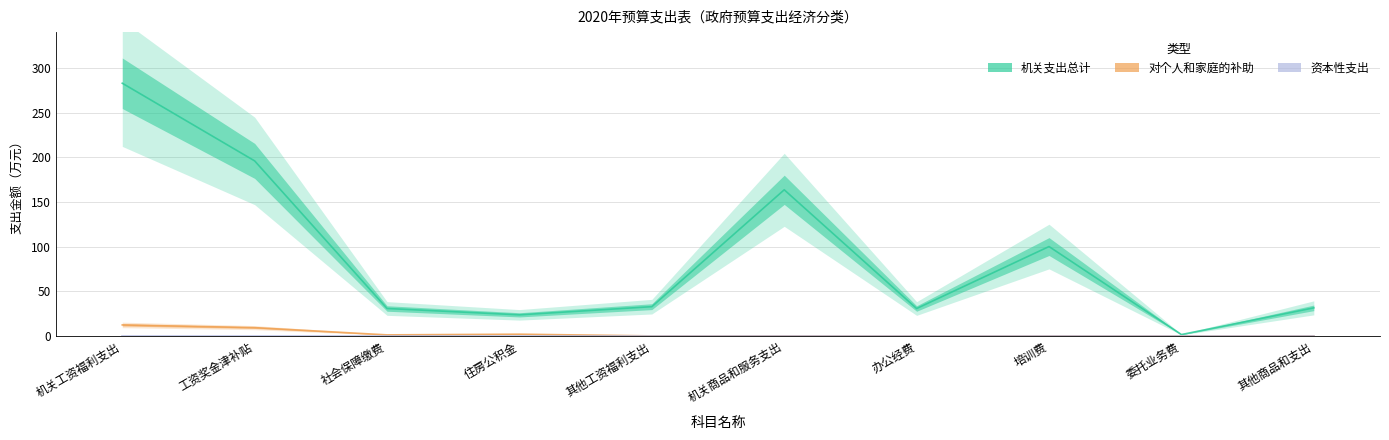

At which category does 对个人和家庭的补助 reach its first local valley?

社会保障缴费